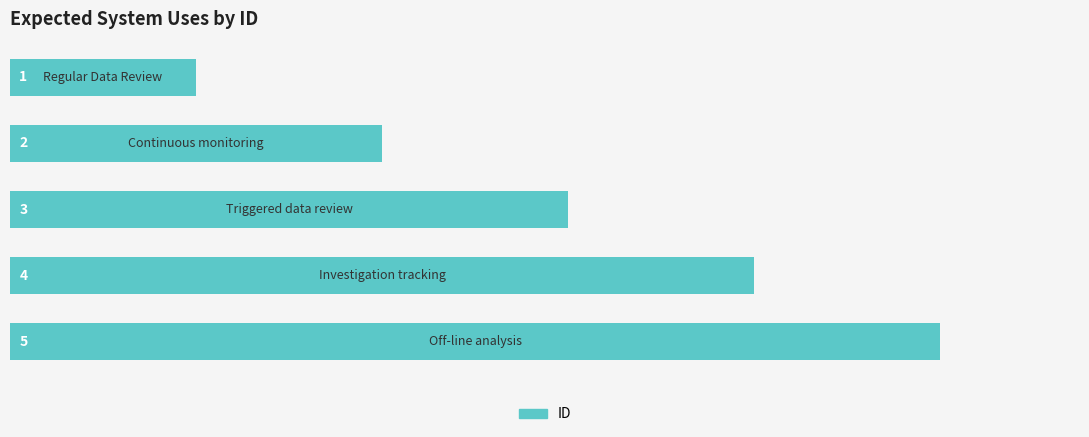

What is the greatest value displayed?

5